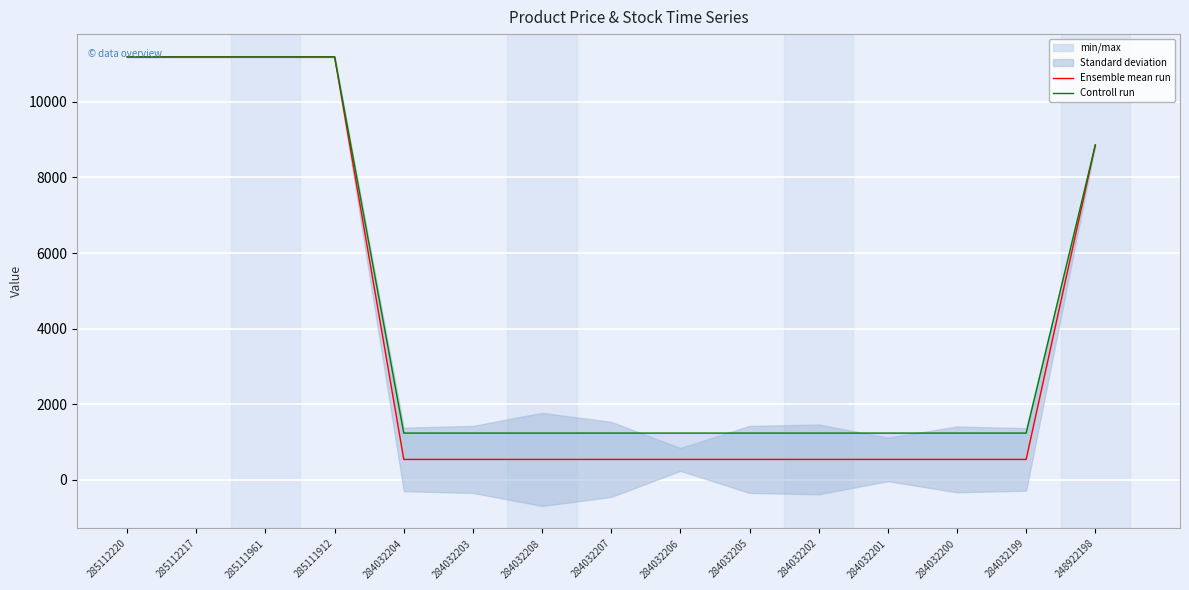

Reading left to right, what are all the values shown in this chart?

Ensemble mean run: 11188.2	11188.2	11188.2	11188.2	539.0	539.0	539.0	539.0	539.0	539.0	539.0	539.0	539.0	539.0	8856.7
Controll run: 11188.2	11188.2	11188.2	11188.2	1235.4	1235.4	1235.4	1235.4	1235.4	1235.4	1235.4	1235.4	1235.4	1235.4	8856.7